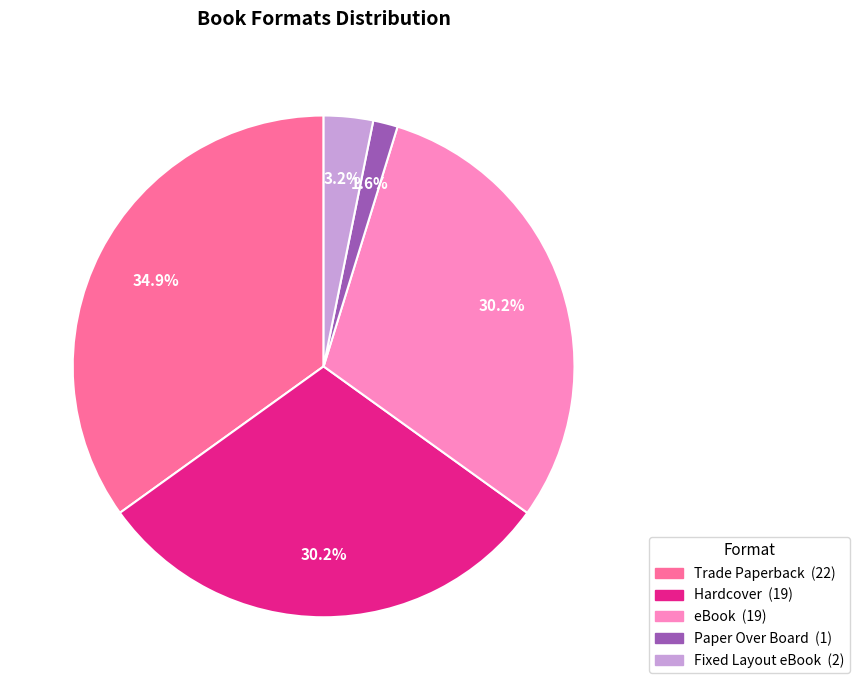

To the nearest percent, what is the difference between the largest and smallest slice percentages?

33%